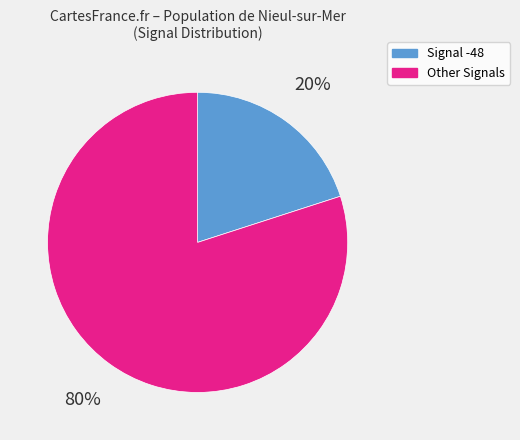

To the nearest percent, what is the difference between the largest and smallest slice percentages?

60%